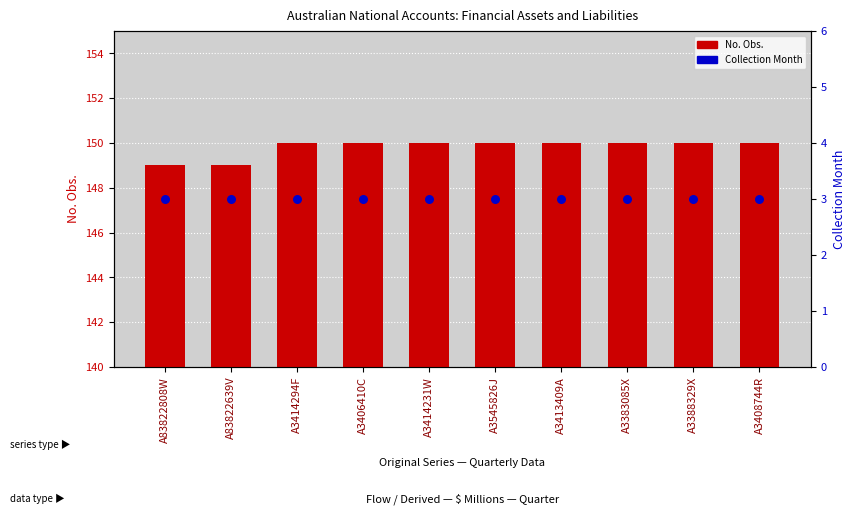

What is the total value across all series at A3414231W?

153